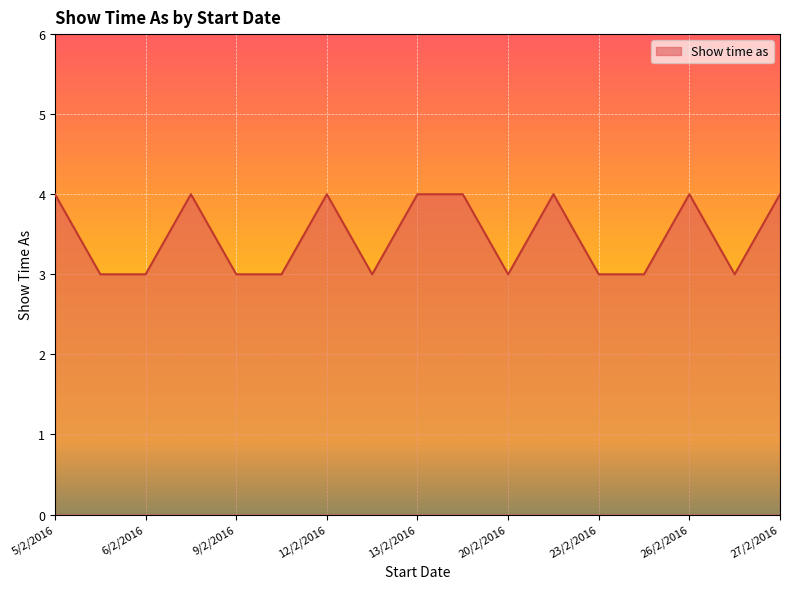

Reading right to left, transcribe all the data shown in this chart.

4	3	4	3	3	4	3	4	4	3	4	3	3	4	3	3	4